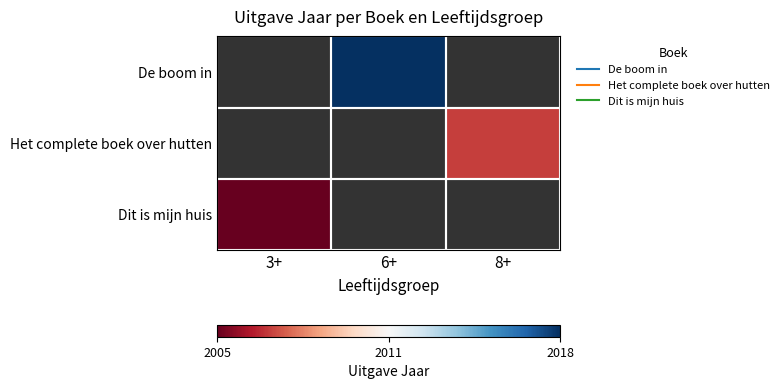

How many positive values does the Het complete boek over hutten series have?

1